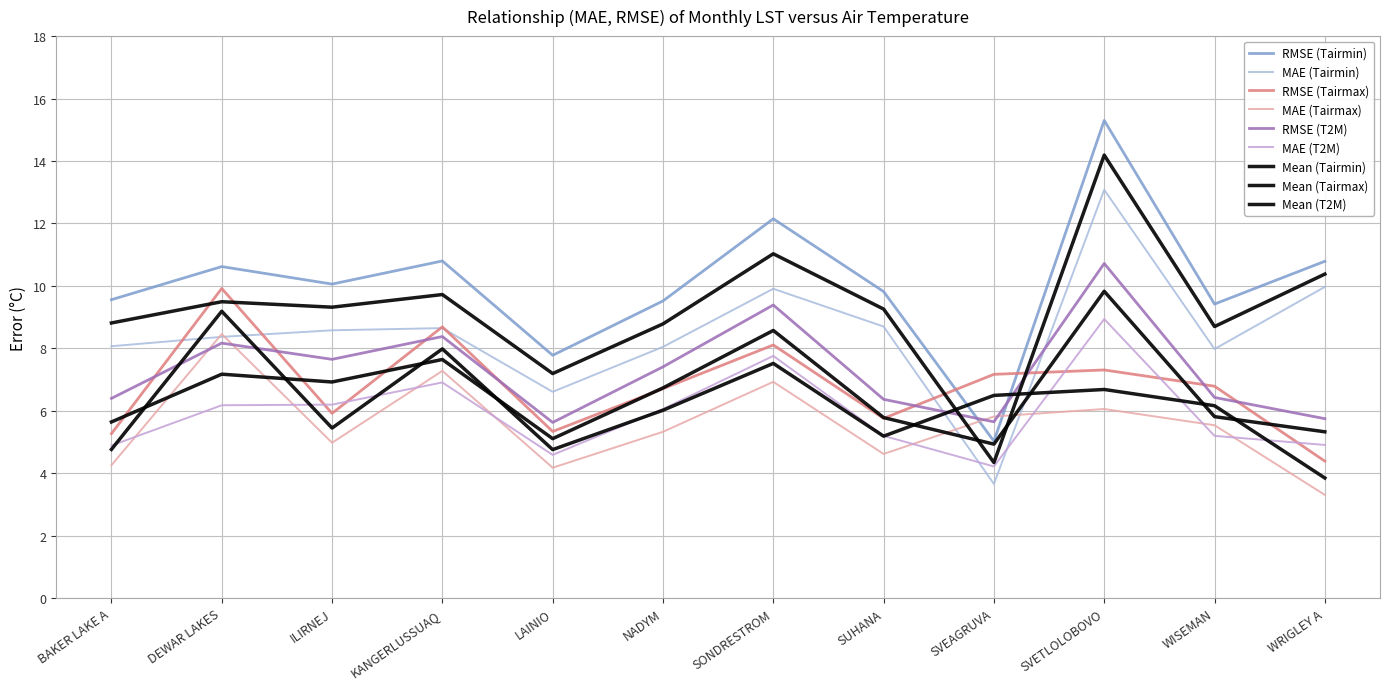

What is the sum of the MAE (Tairmin) values at SONDRESTROM and DEWAR LAKES?

18.3